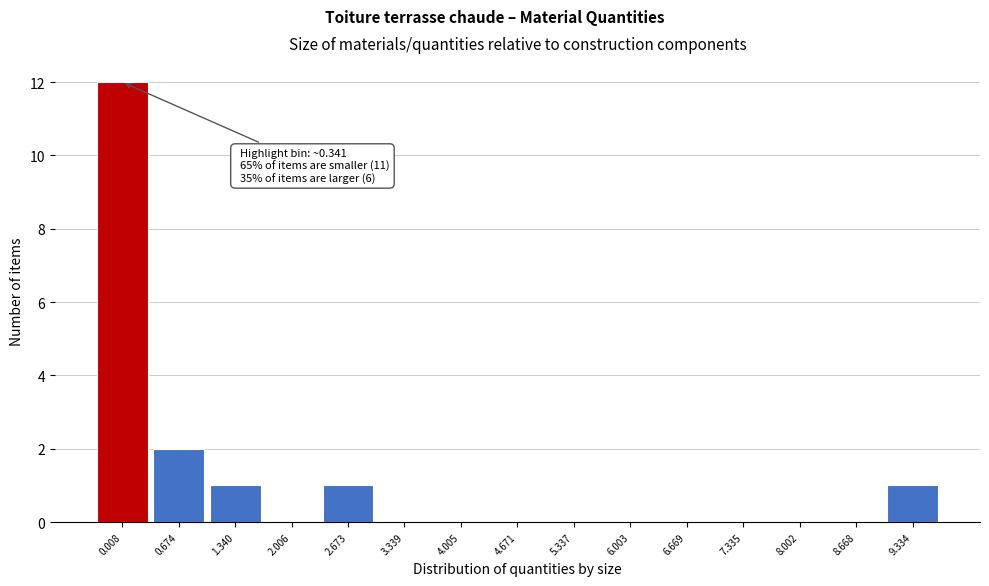

Reading left to right, transcribe all the data shown in this chart.

0.008=12	0.674=2	1.340=1	2.006=0	2.673=1	3.339=0	4.005=0	4.671=0	5.337=0	6.003=0	6.669=0	7.335=0	8.002=0	8.668=0	9.334=1